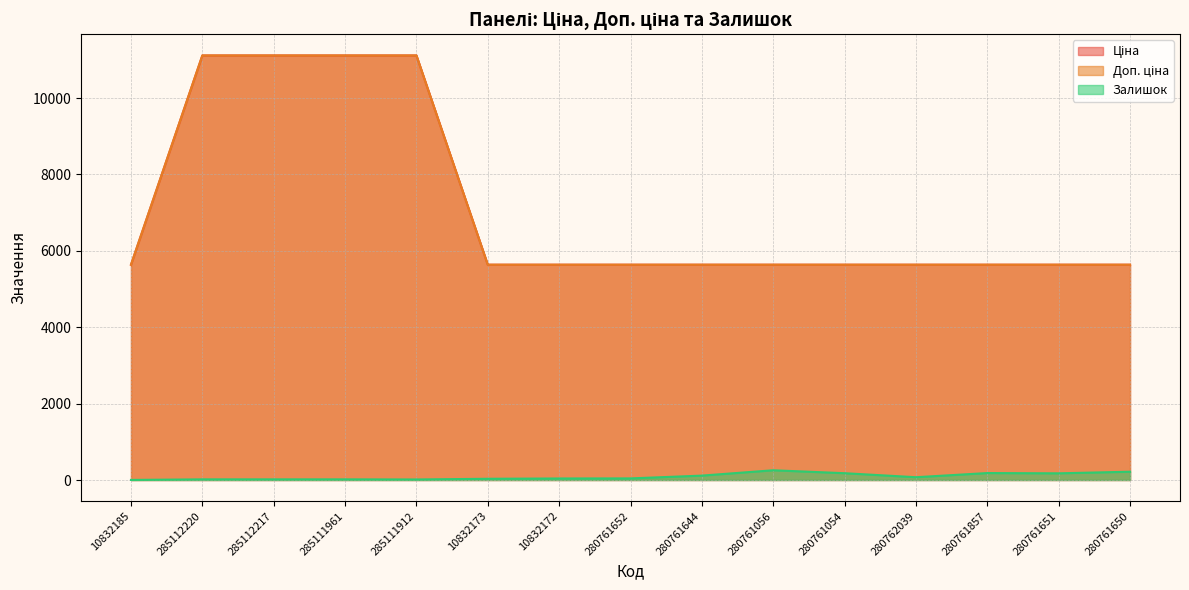

At how many categories does at least one series exceed 6408?

4